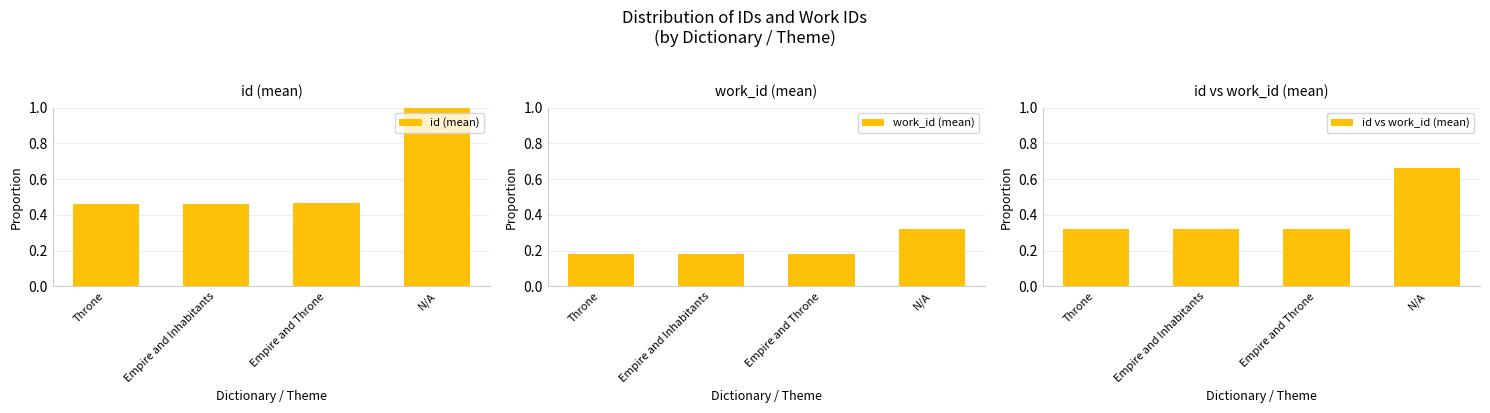

Which series has the largest total across all categories?

id (mean)